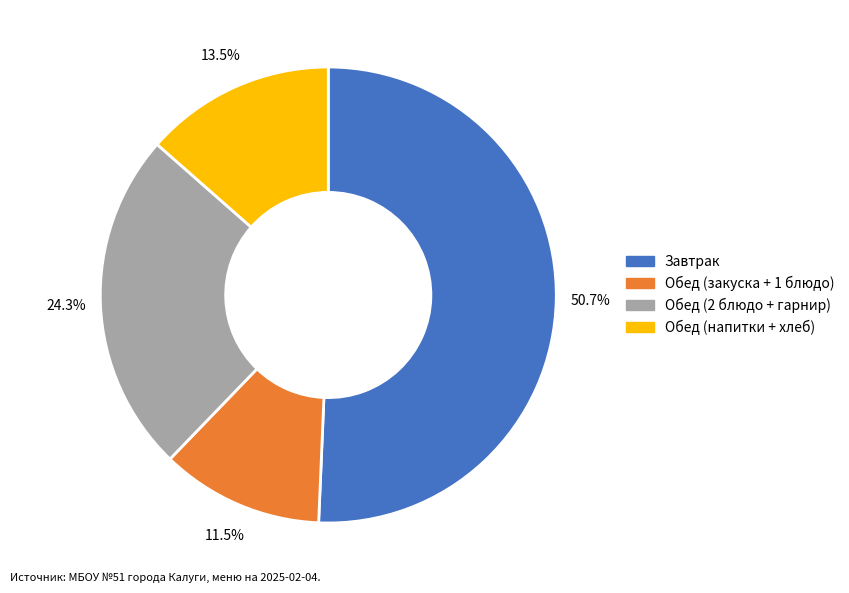

Is there a majority slice in this chart?

Yes